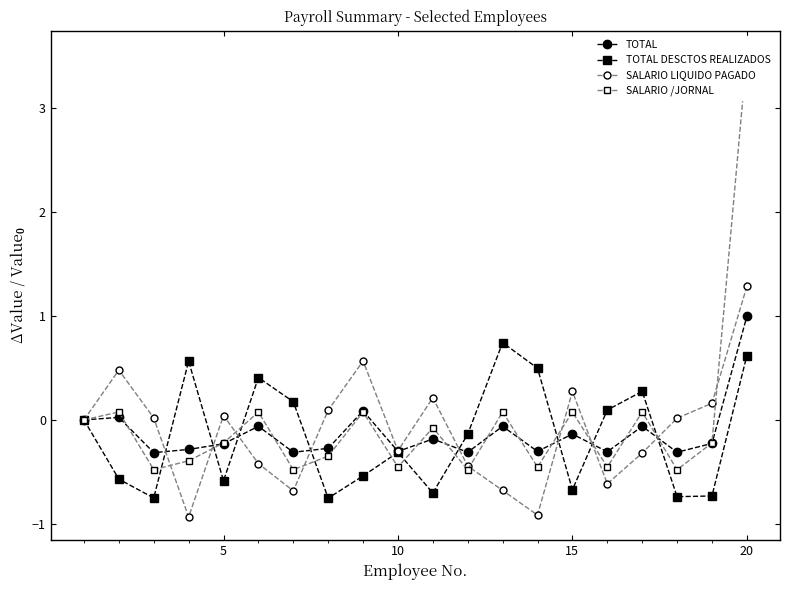

What is the maximum value for TOTAL?

1.0